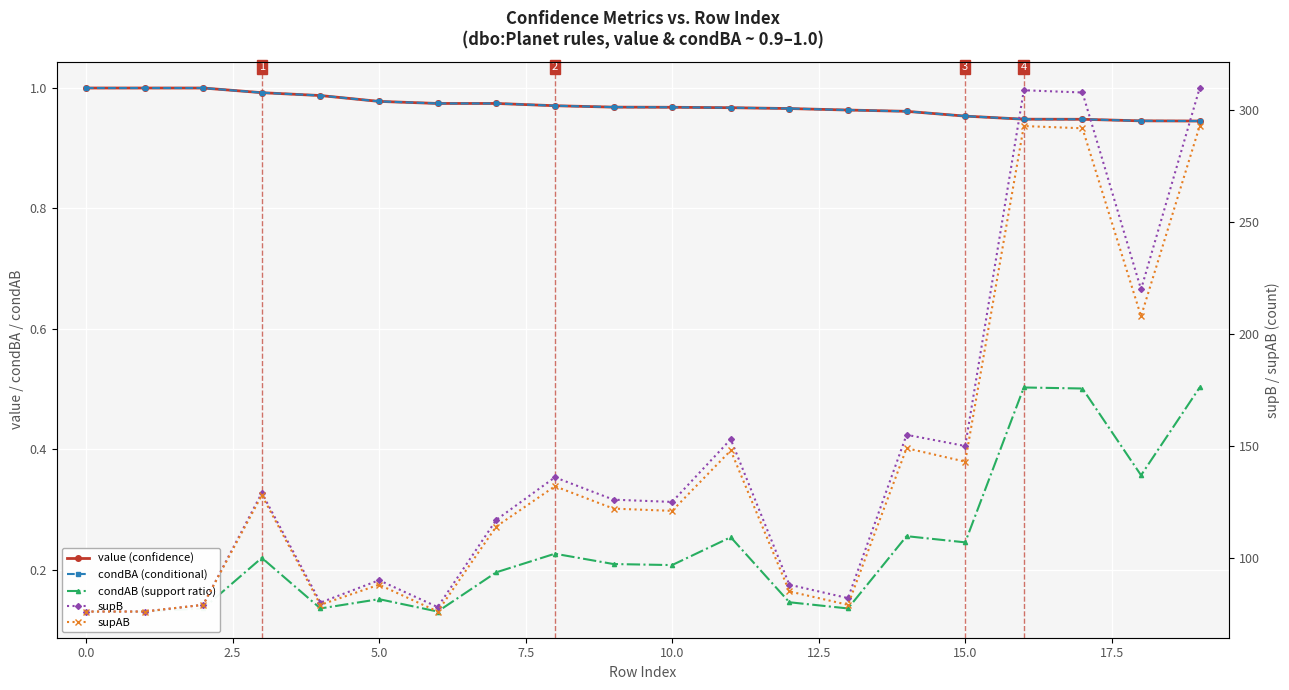

At which category is the sum across all series the highest?

19